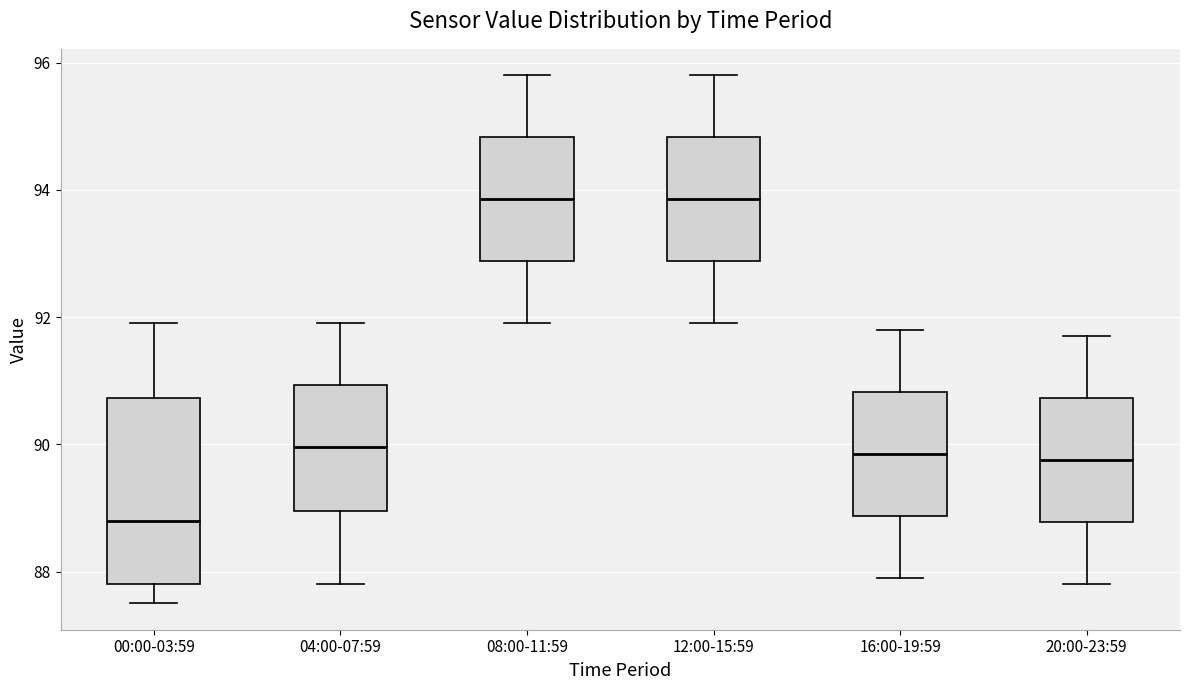

Reading left to right, read every box against the y-axis: the position of its median line, the range the box covers, and the ends of its whiskers. The values are not printed on the chart, so give them approximately, as read against the axis.

00:00-03:59: median 88.8, box 87.8 to 90.8, whiskers 87.6 to 92.0
04:00-07:59: median 90.0, box 89.0 to 91.0, whiskers 87.8 to 92.0
08:00-11:59: median 93.8, box 92.8 to 94.8, whiskers 92.0 to 95.8
12:00-15:59: median 93.8, box 92.8 to 94.8, whiskers 92.0 to 95.8
16:00-19:59: median 89.8, box 88.8 to 90.8, whiskers 88.0 to 91.8
20:00-23:59: median 89.8, box 88.8 to 90.8, whiskers 87.8 to 91.8